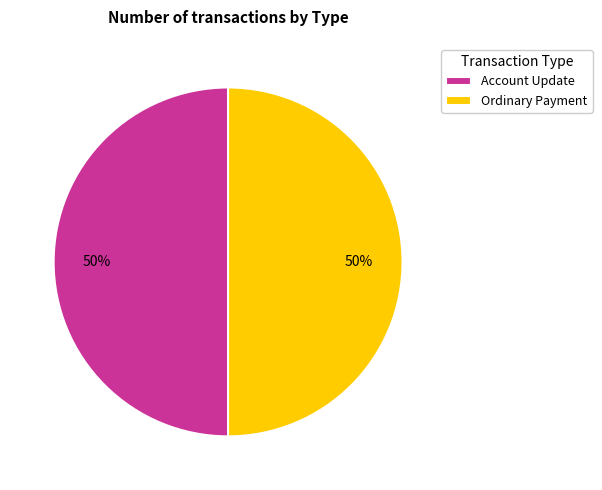

To the nearest percent, what is the difference between the Account Update and Ordinary Payment slice percentages?

0%